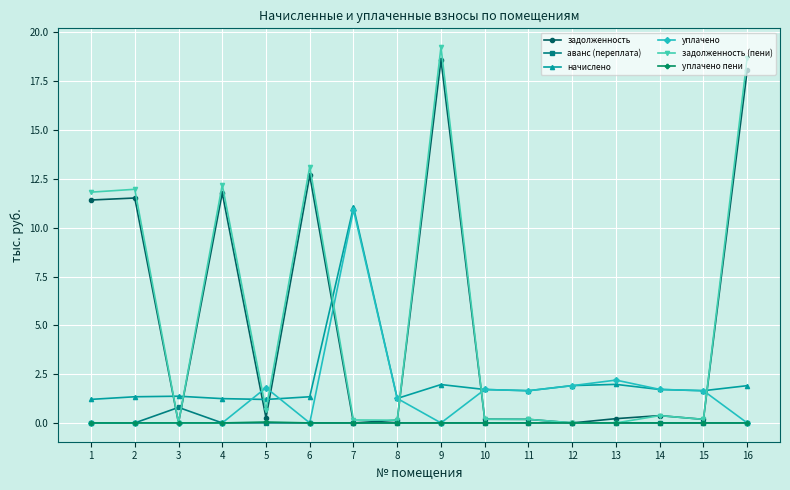

At which category is the sum across all series the highest?

9